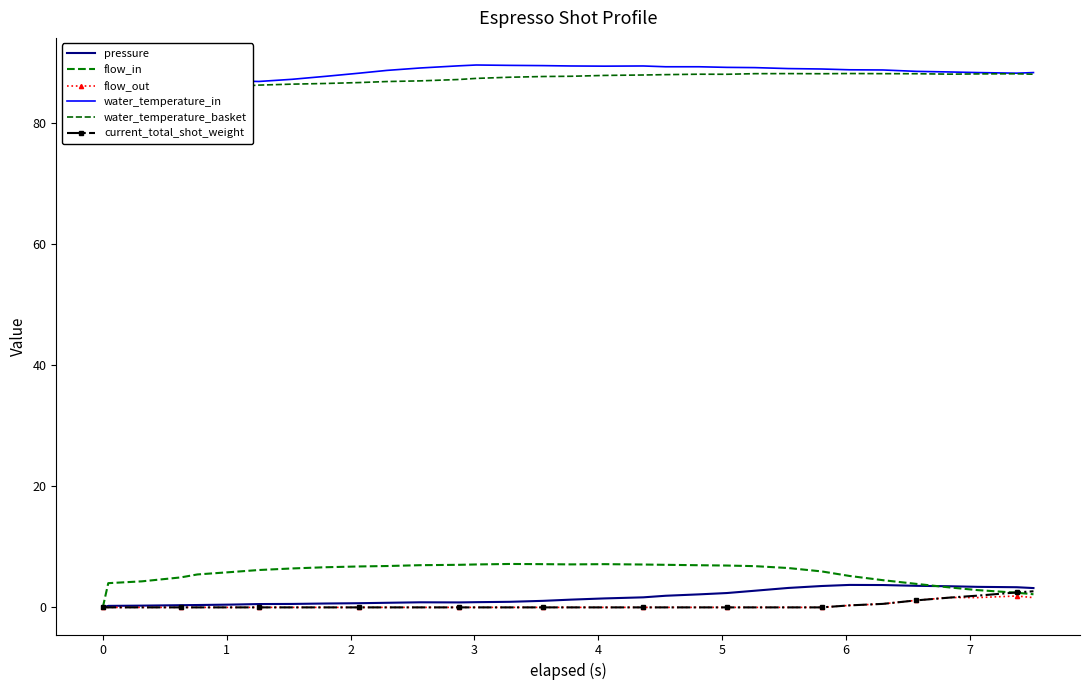

What is the highest value of the flow_in series?

7.2